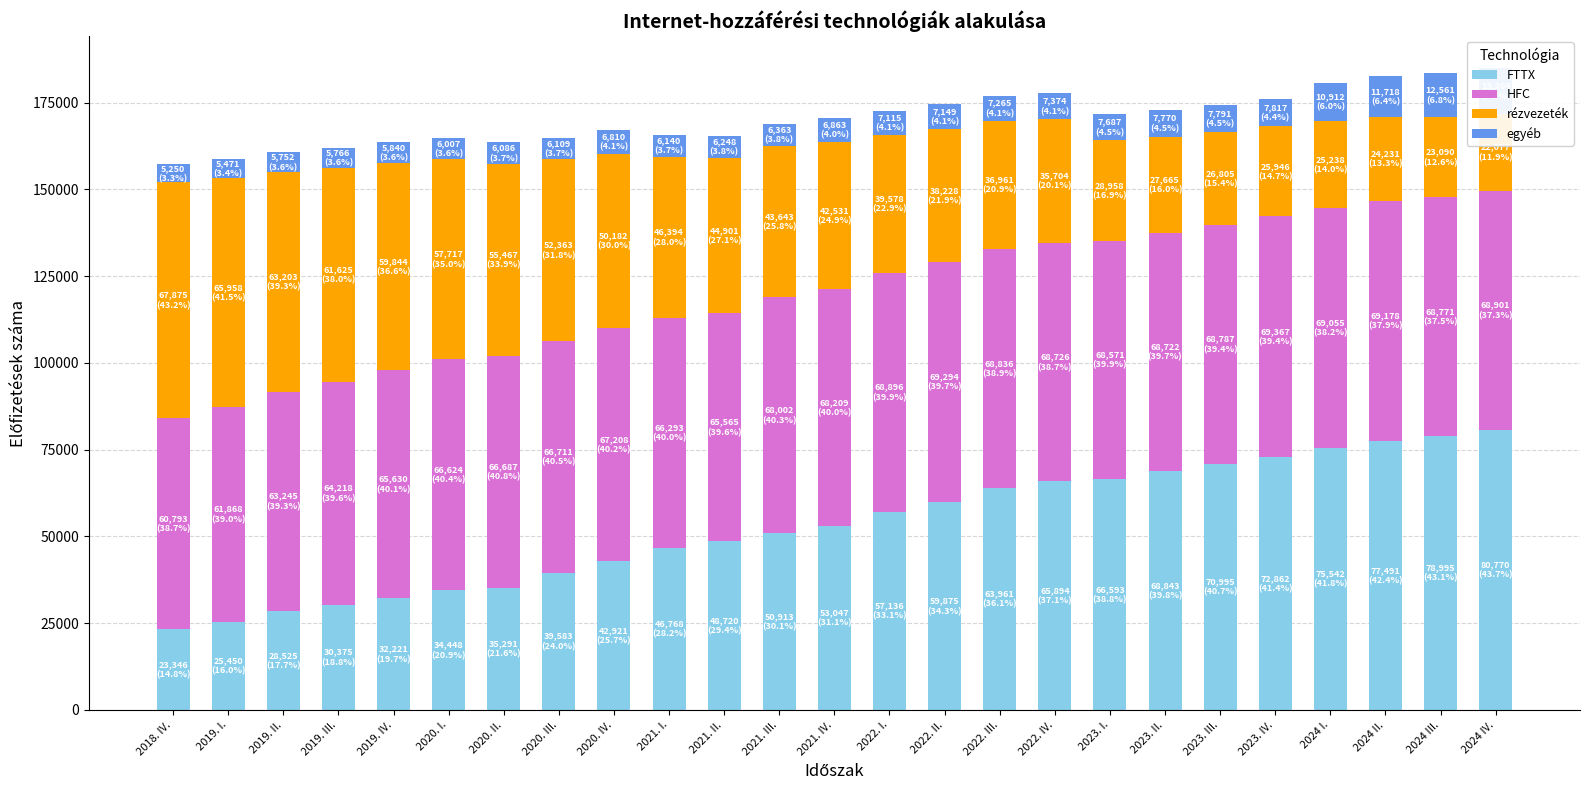

True or false: egyéb has a value of 12561 at 2024 III..

True